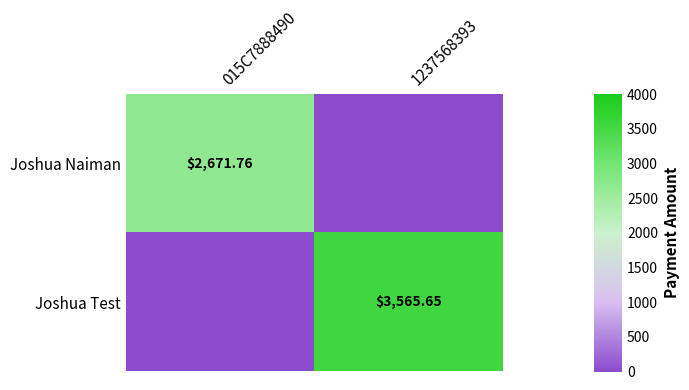

Is the value of Joshua Test at 1237568393 greater than the value of Joshua Naiman at 015C7888490?

Yes